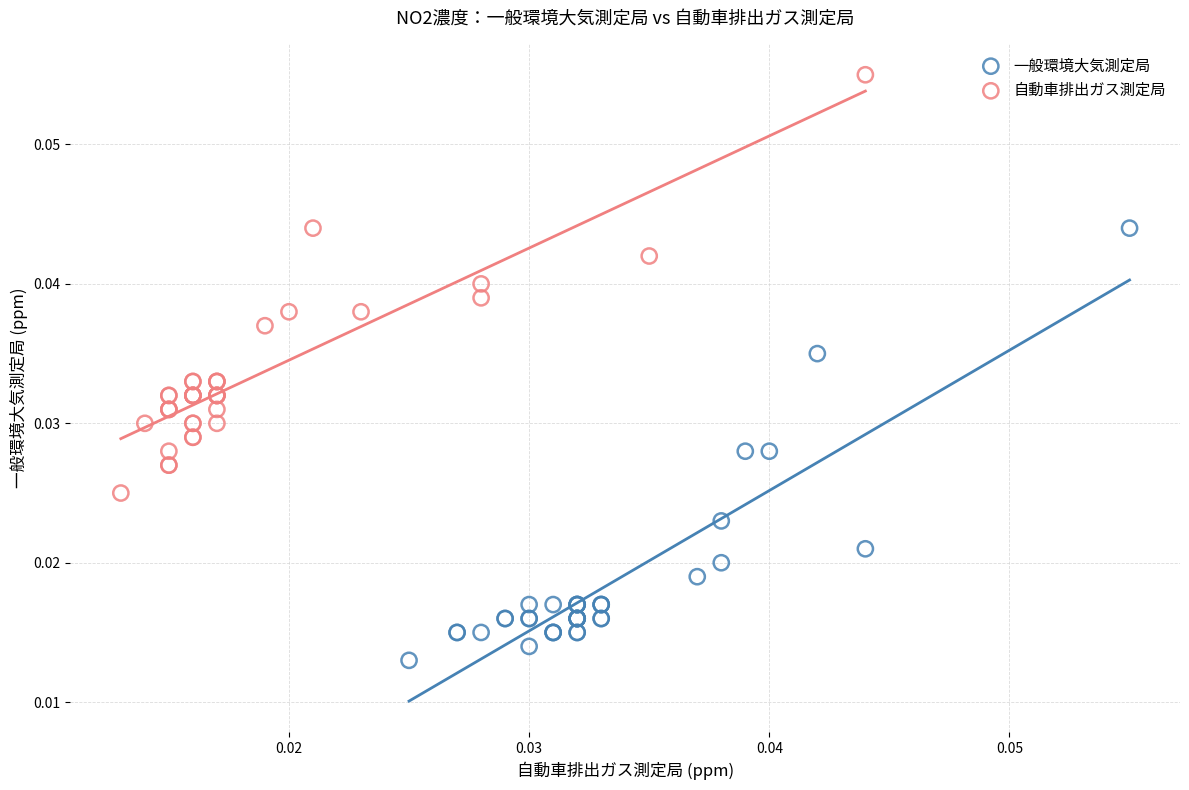

Which series reaches the maximum Y coordinate?

自動車排出ガス測定局